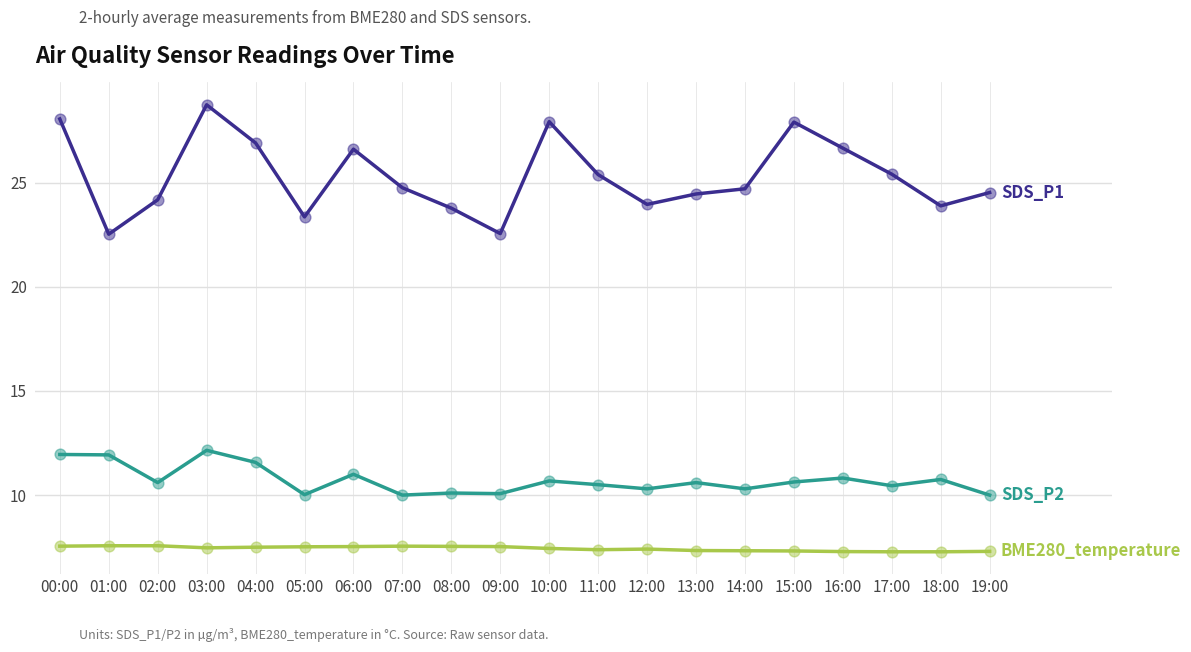

What is the total value across all series at 12:00?

41.7